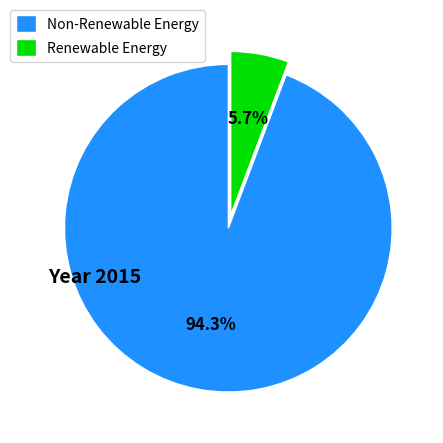

Is Non-Renewable Energy the majority of the pie?

Yes